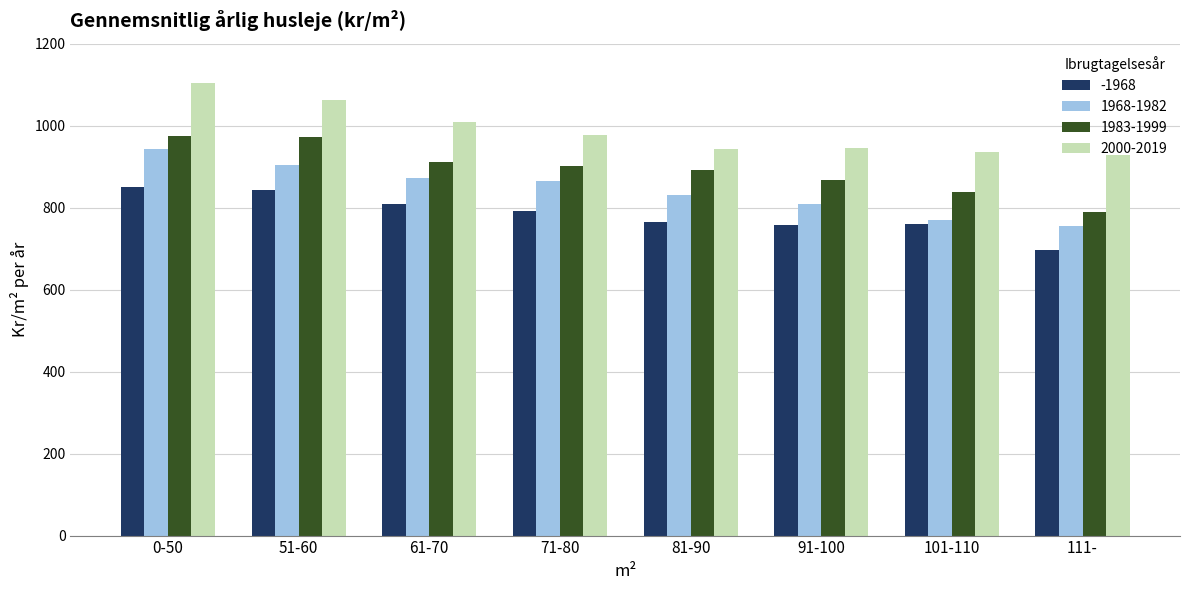

Is it true that 1968-1982 equals 1296 at 91-100?

False